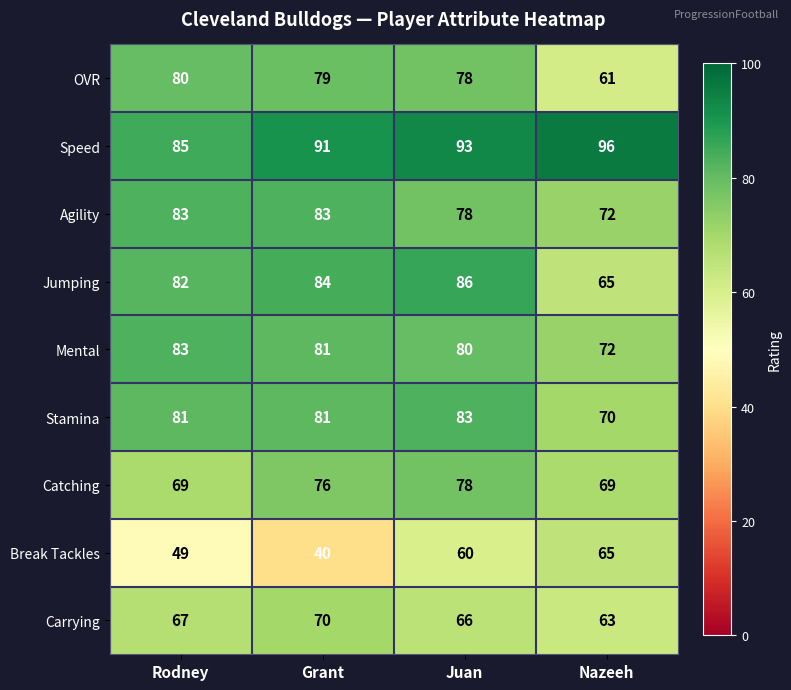

What is the difference between the Carrying values at Grant and Juan?

4